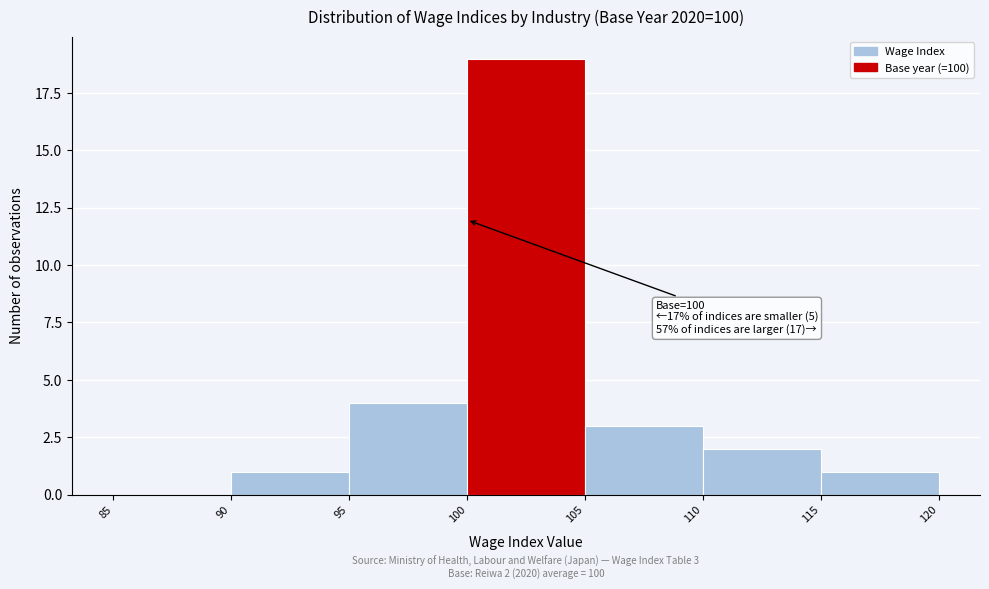

Which range on the x-axis has the tallest bar?

100 to 105